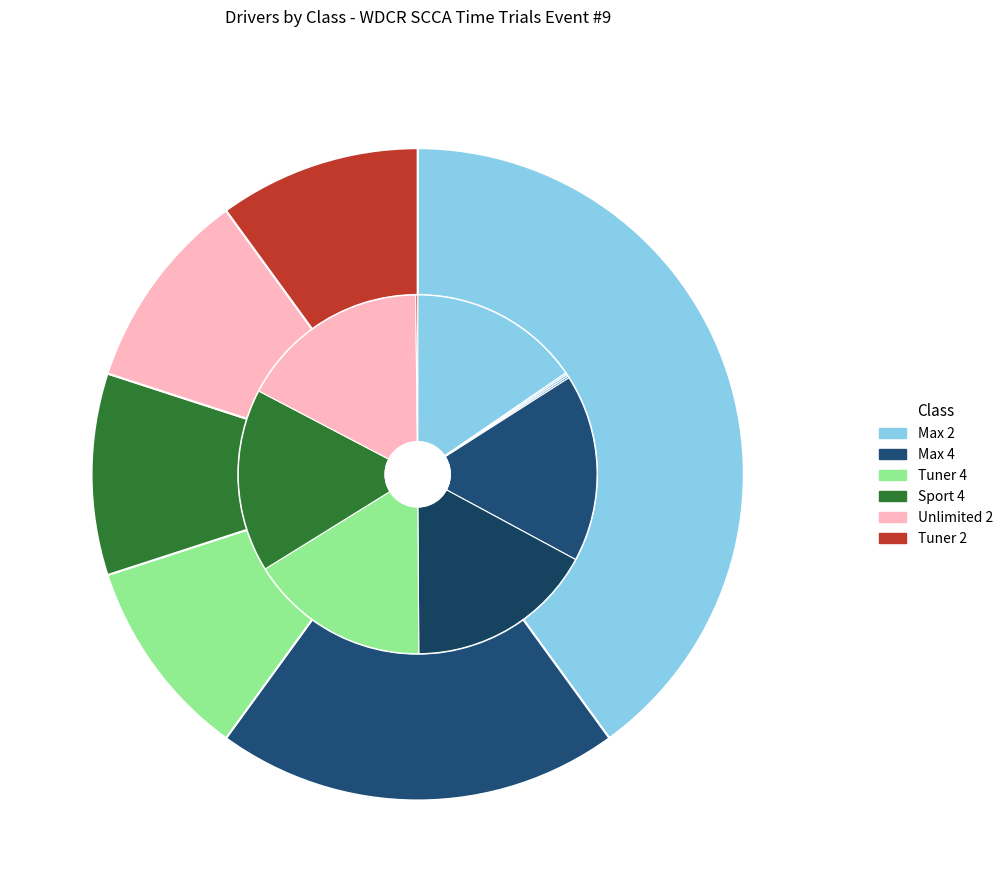

What is the change in value from Max 2 to Tuner 2?

-3